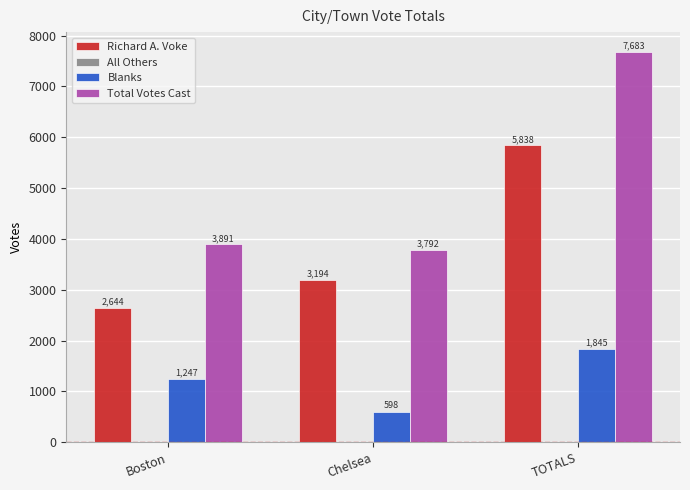

What is the average value of the Blanks series?

1230